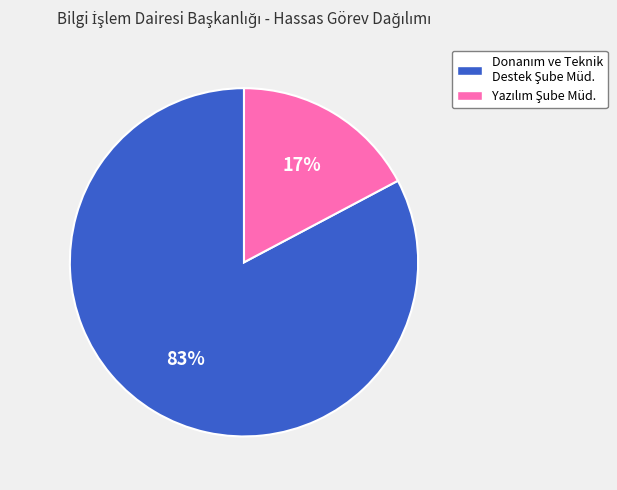

To the nearest percent, what is the average slice percentage?

50%